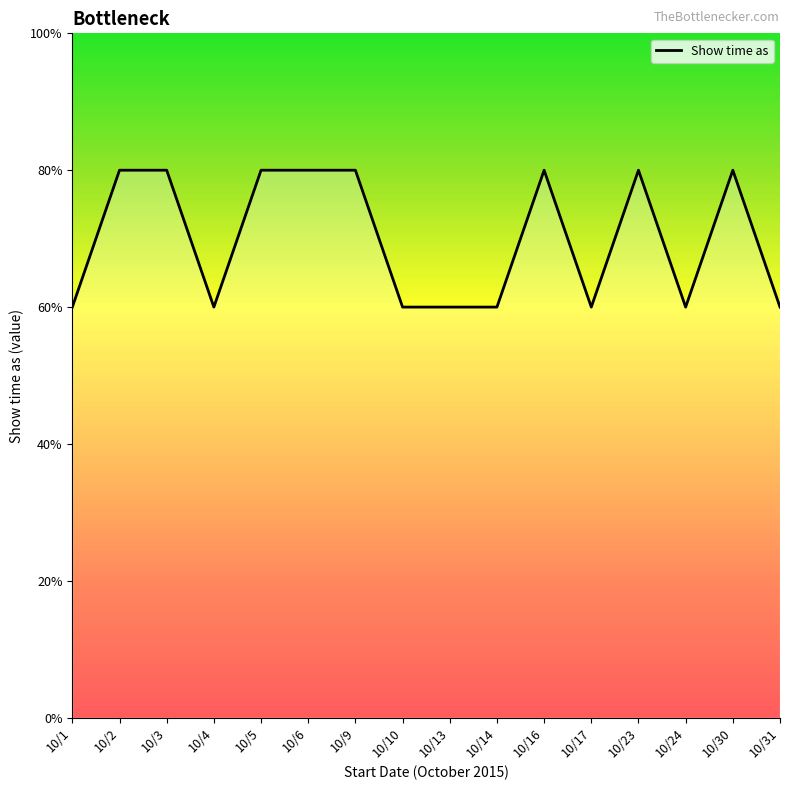

Does the chart display data point markers on the line(s)?

No